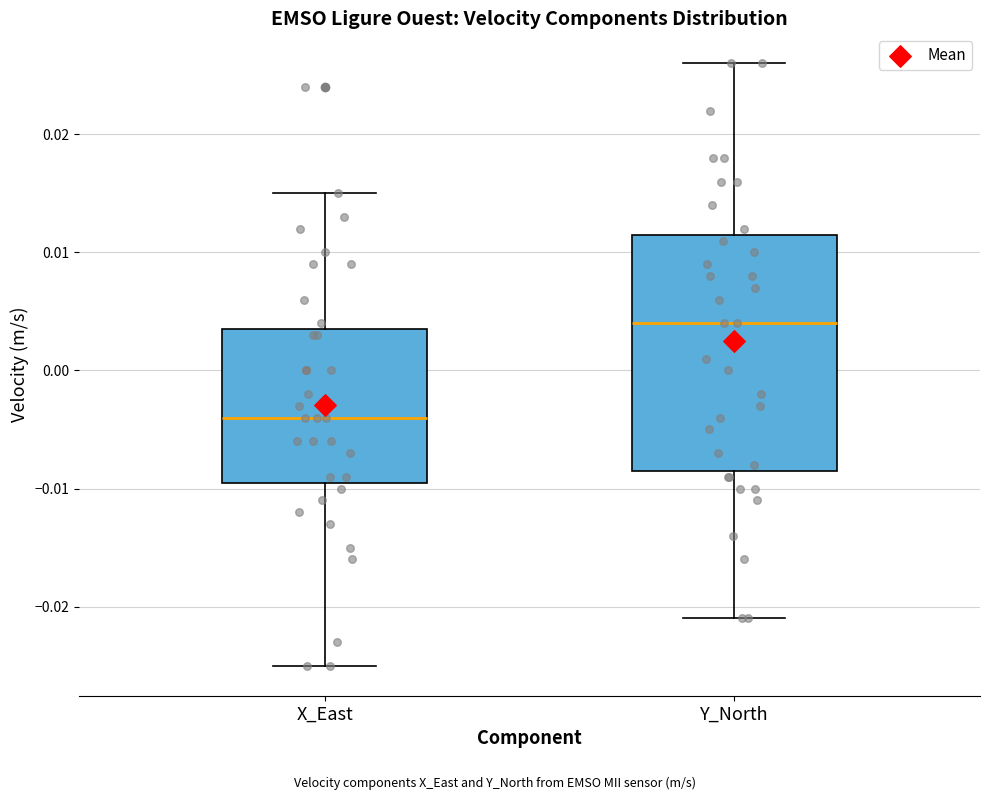

Comparing the boxes themselves (not the whiskers), which one is the tallest?

Y_North